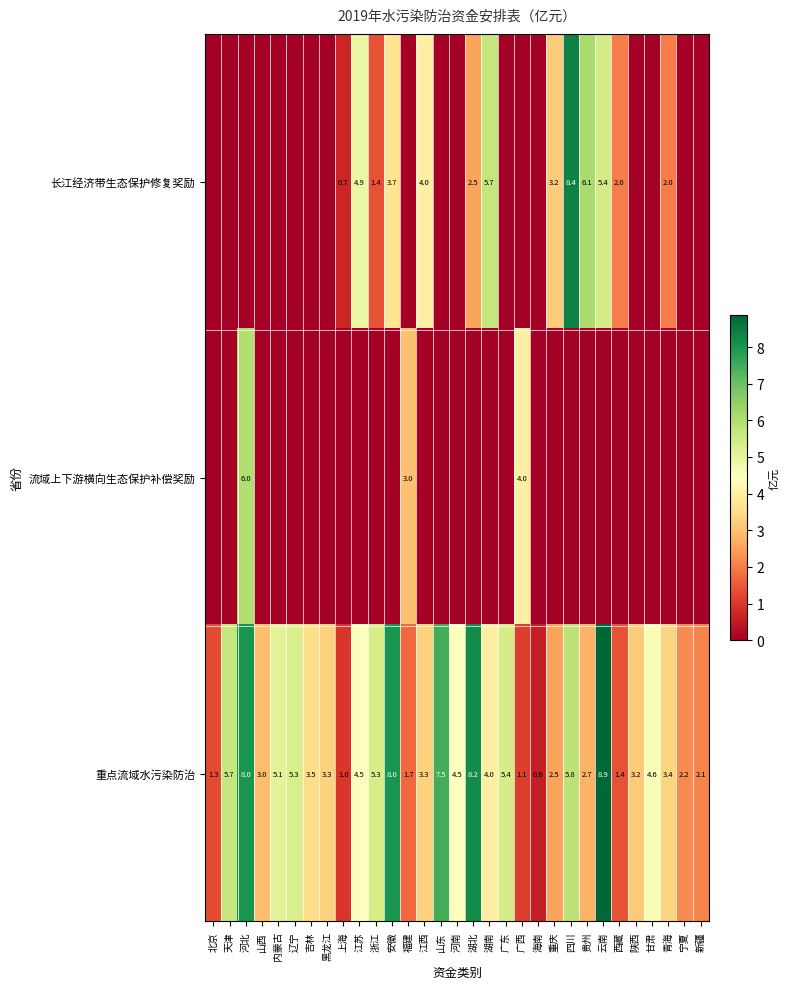

At which label is 重点流域水污染防治 closest to 4?

湖南